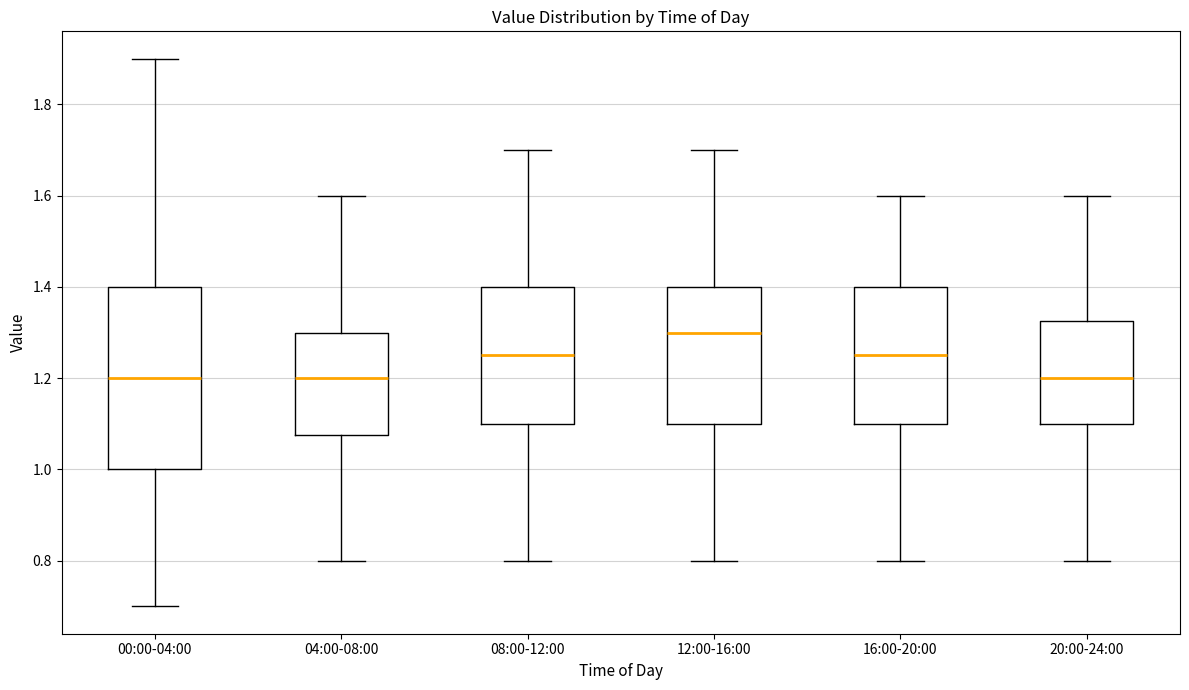

Reading left to right, read every box against the y-axis: the position of its median line, the range the box covers, and the ends of its whiskers. The values are not printed on the chart, so give them approximately, as read against the axis.

00:00-04:00: median 1.20, box 1.00 to 1.40, whiskers 0.70 to 1.90
04:00-08:00: median 1.20, box 1.08 to 1.30, whiskers 0.80 to 1.60
08:00-12:00: median 1.26, box 1.10 to 1.40, whiskers 0.80 to 1.70
12:00-16:00: median 1.30, box 1.10 to 1.40, whiskers 0.80 to 1.70
16:00-20:00: median 1.26, box 1.10 to 1.40, whiskers 0.80 to 1.60
20:00-24:00: median 1.20, box 1.10 to 1.32, whiskers 0.80 to 1.60